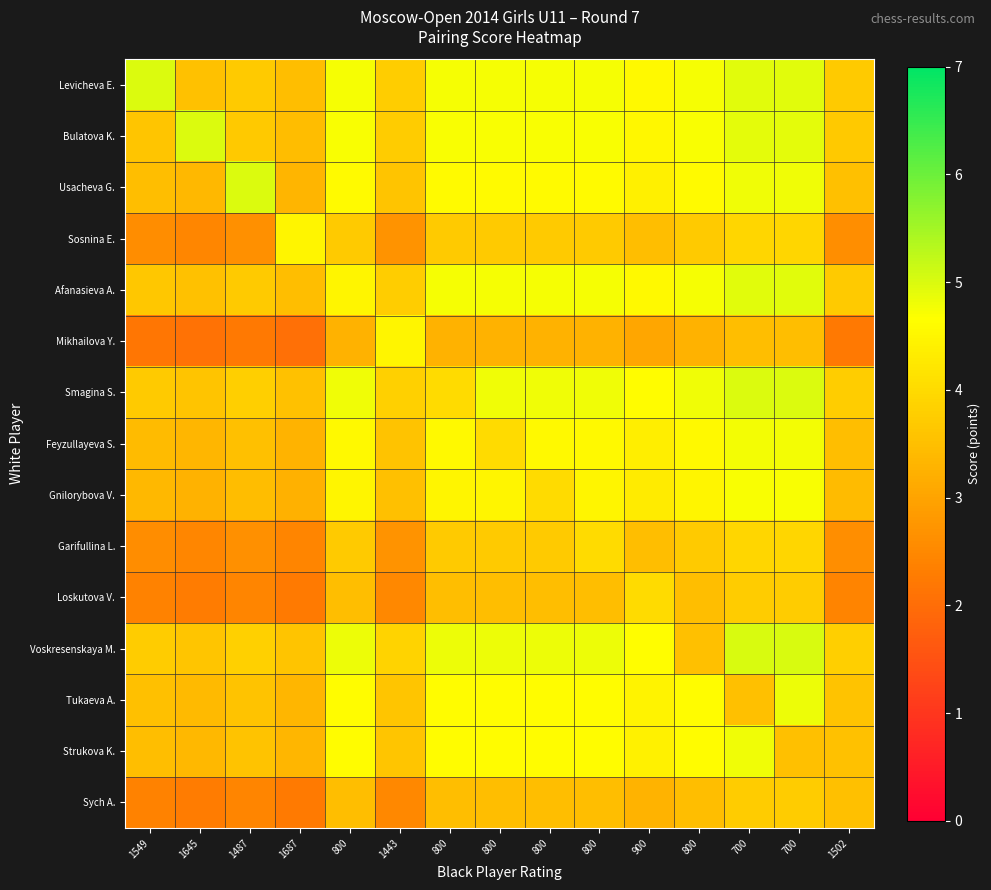

At 1443, list the series in order from smallest to largest.

Loskutova V., Sych A., Sosnina E., Garifullina L., Gnilorybova V., Feyzullayeva S., Usacheva G., Strukova K., Tukaeva A., Bulatova K., Levicheva E., Afanasieva A., Smagina S., Voskresenskaya M., Mikhailova Y.